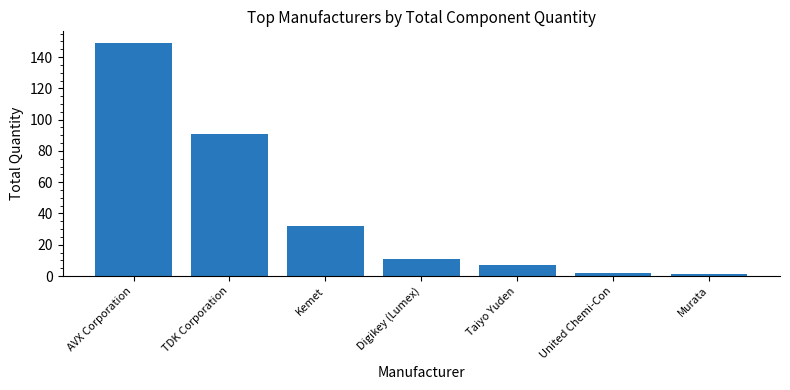

Does the chart contain any negative values?

No